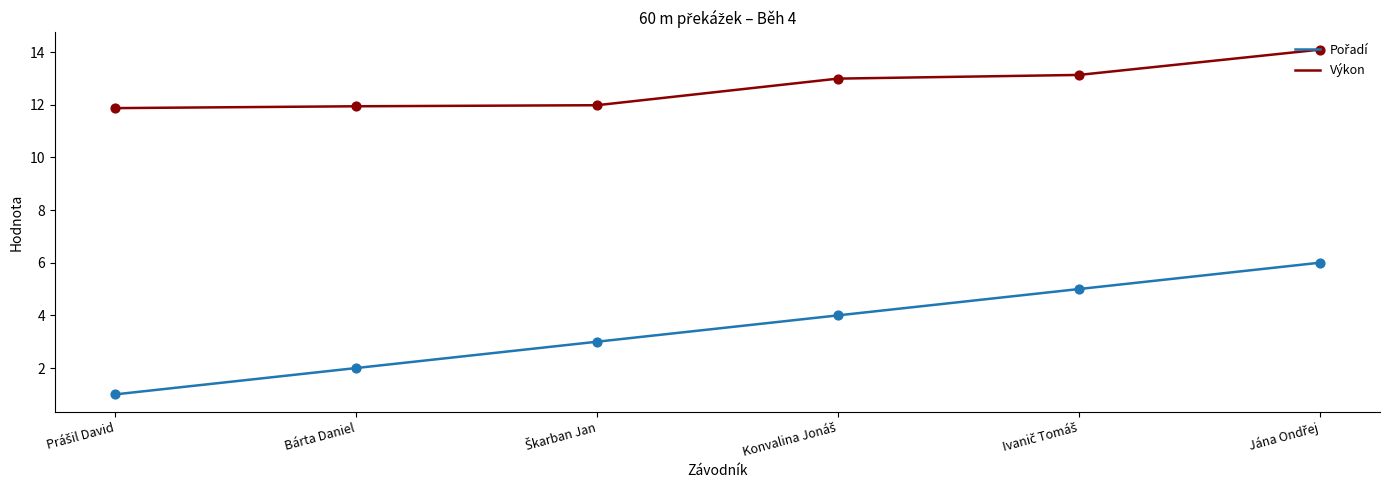

What is the maximum value shown in the chart?

14.1